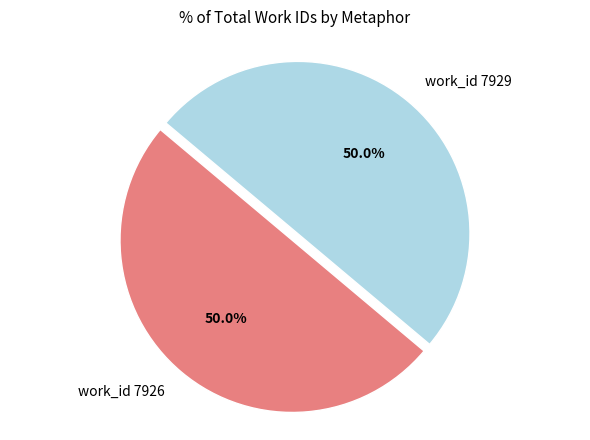

What percentage is the work_id 7926 slice, to the nearest percent?

50%